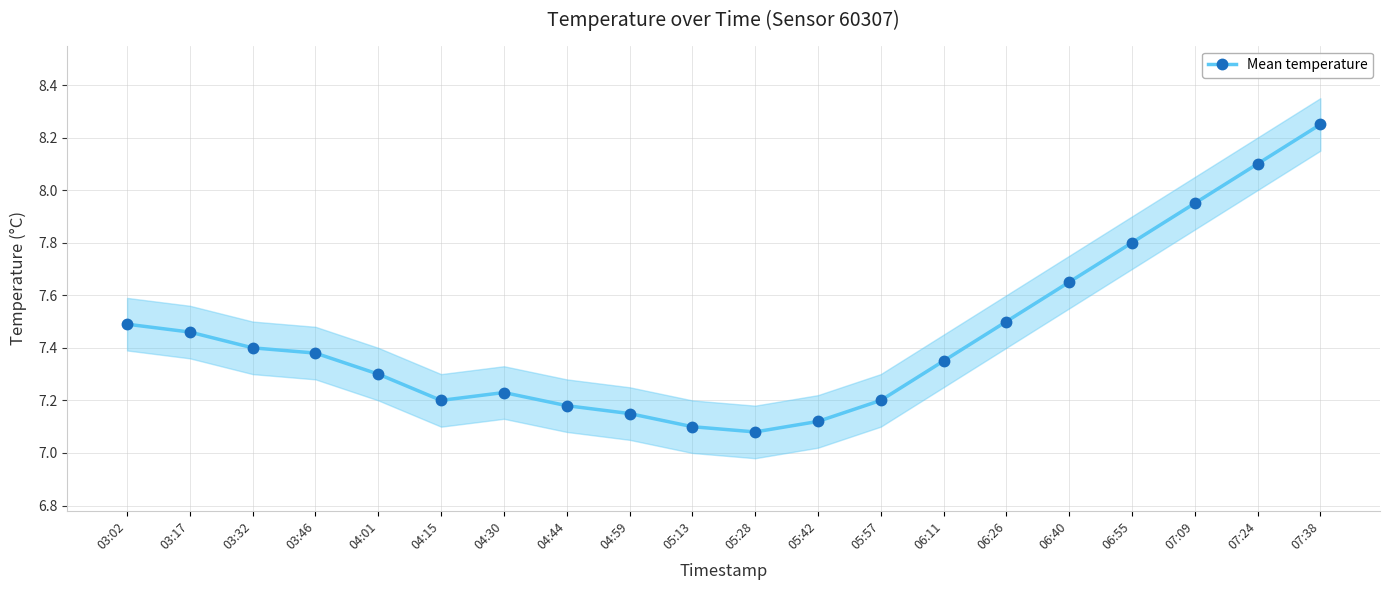

What is the change in value from 06:55 to 07:24?

+0.3